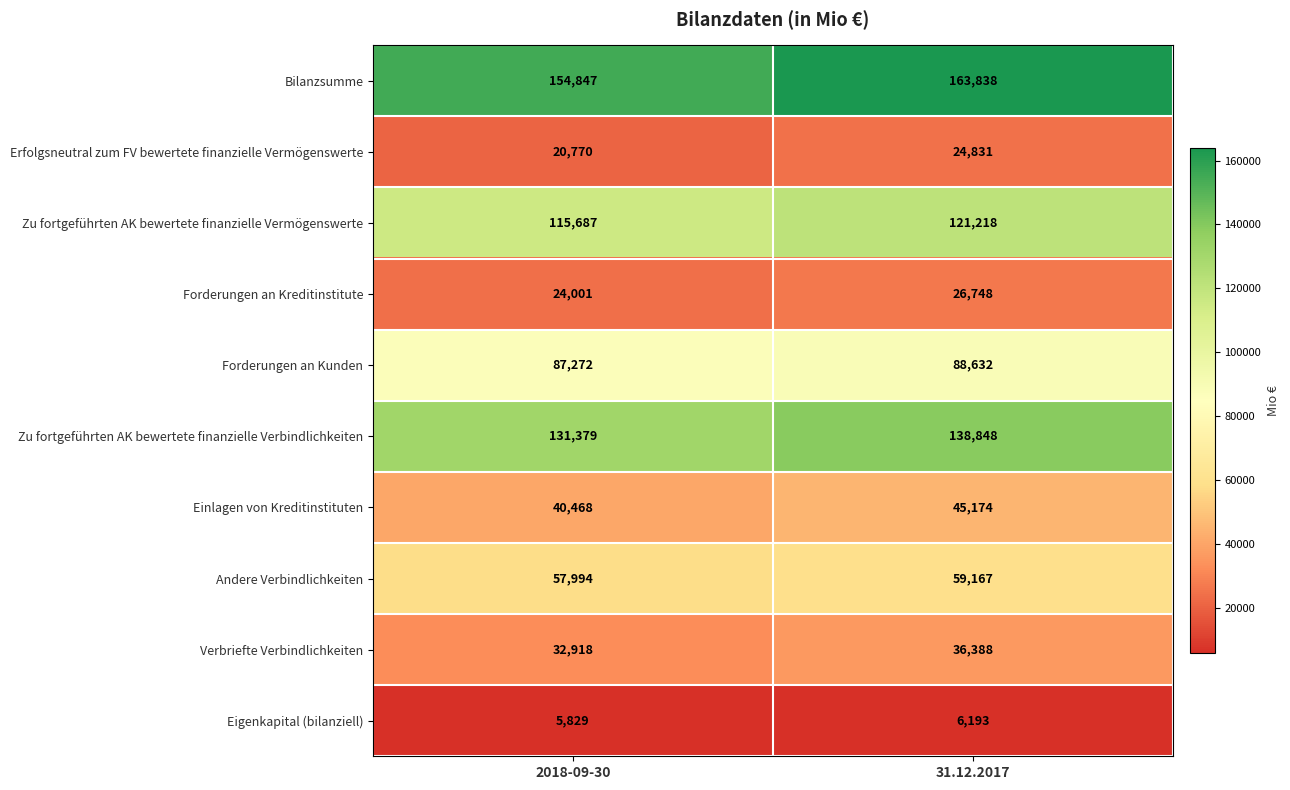

Which category has the highest value across all series?

31.12.2017